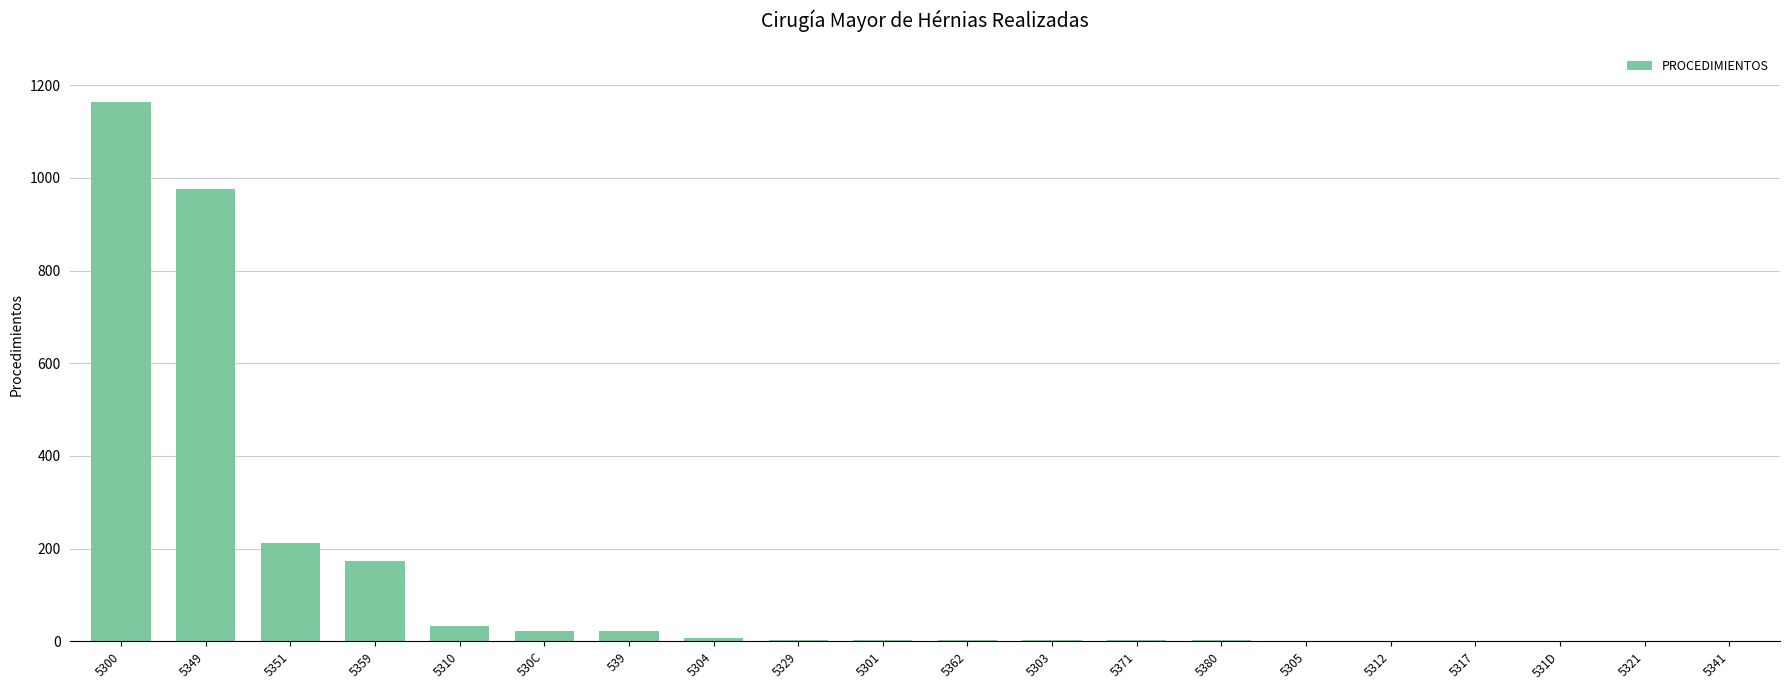

How many categories are shown in the chart?

20